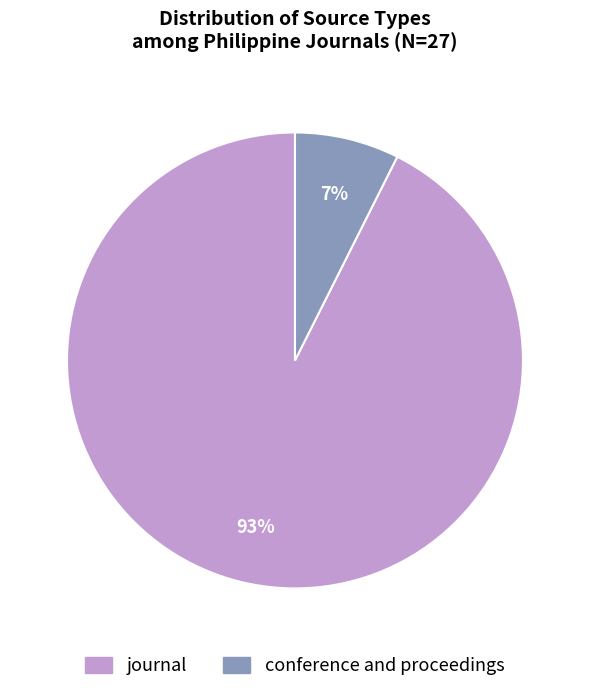

True or false: journal accounts for 93% of the total.

True